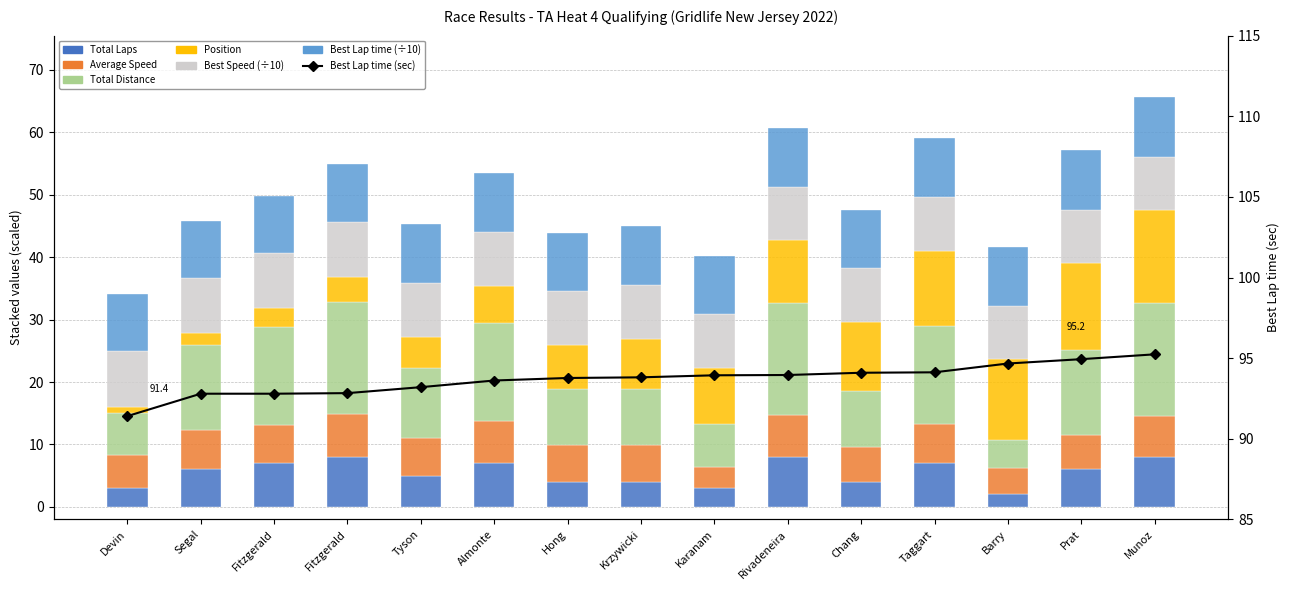

Does the chart contain any negative values?

No